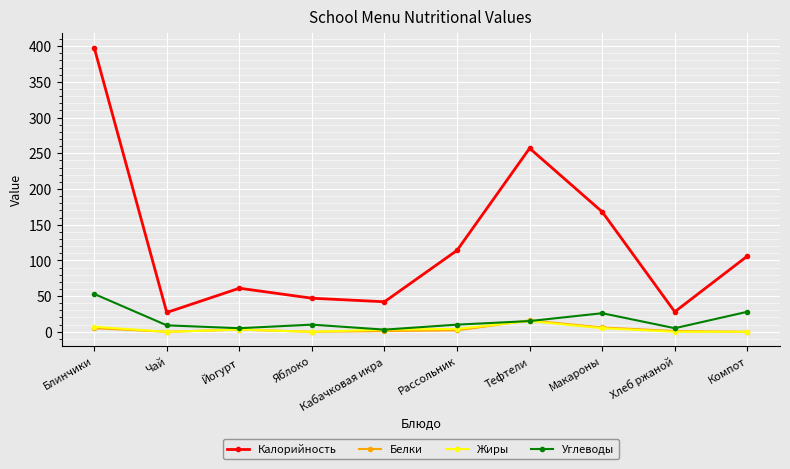

What is the total value across all series at Тефтели?

303